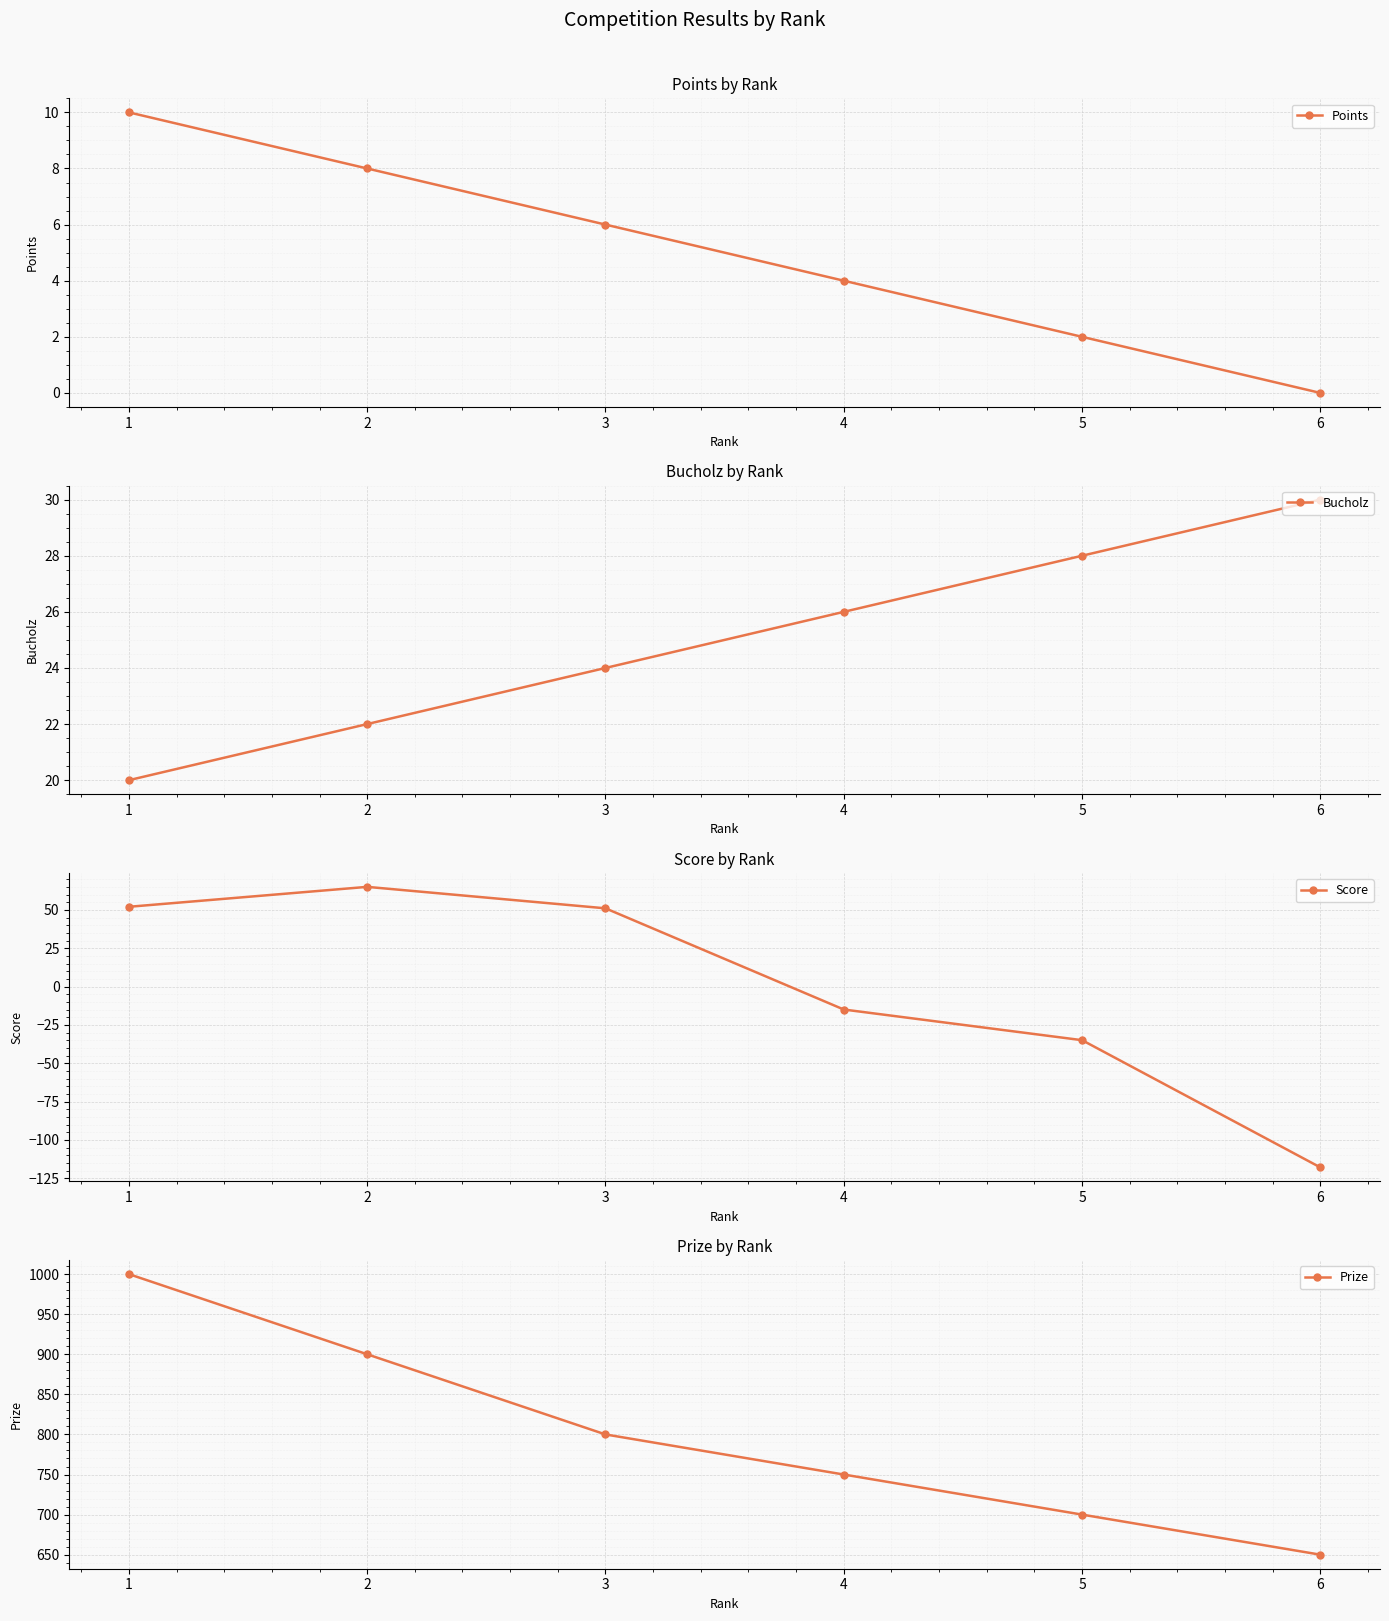

Between 3 and 6, which series saw the biggest shift?

Score